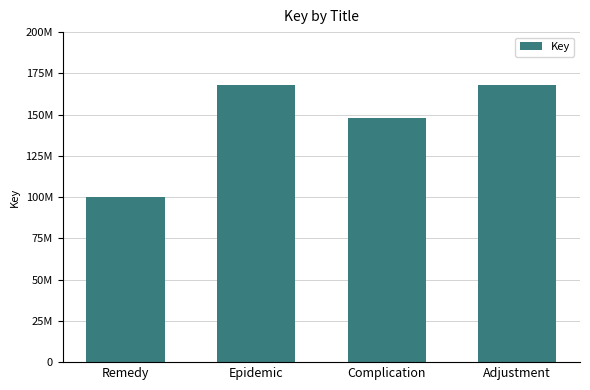

Reading right to left, transcribe all the data shown in this chart.

168047909	147828445	168047023	100274867